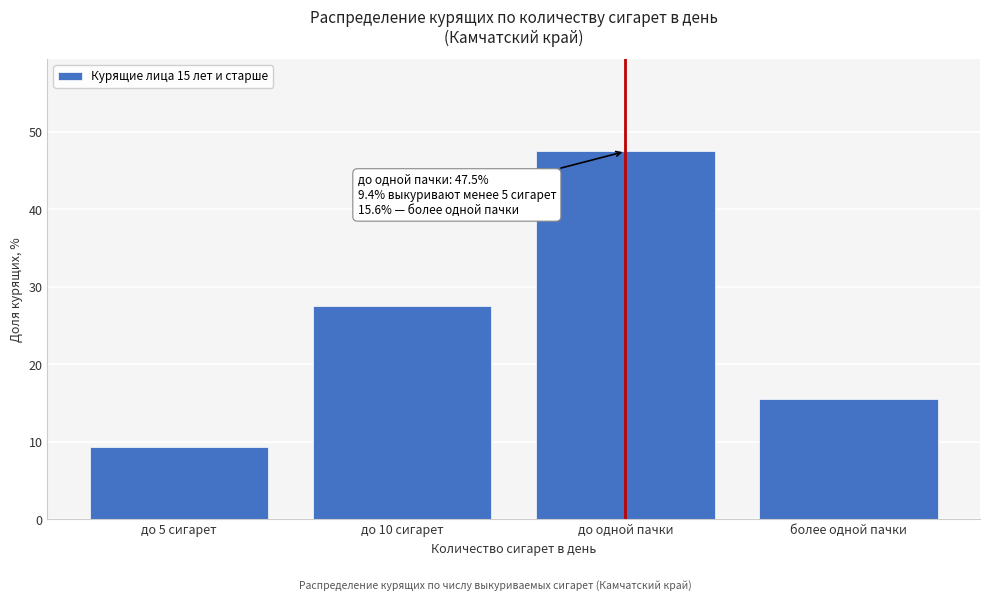

Reading left to right, extract all data points from this chart.

до 5 сигарет=9.4	до 10 сигарет=27.6	до одной пачки=47.5	более одной пачки=15.6